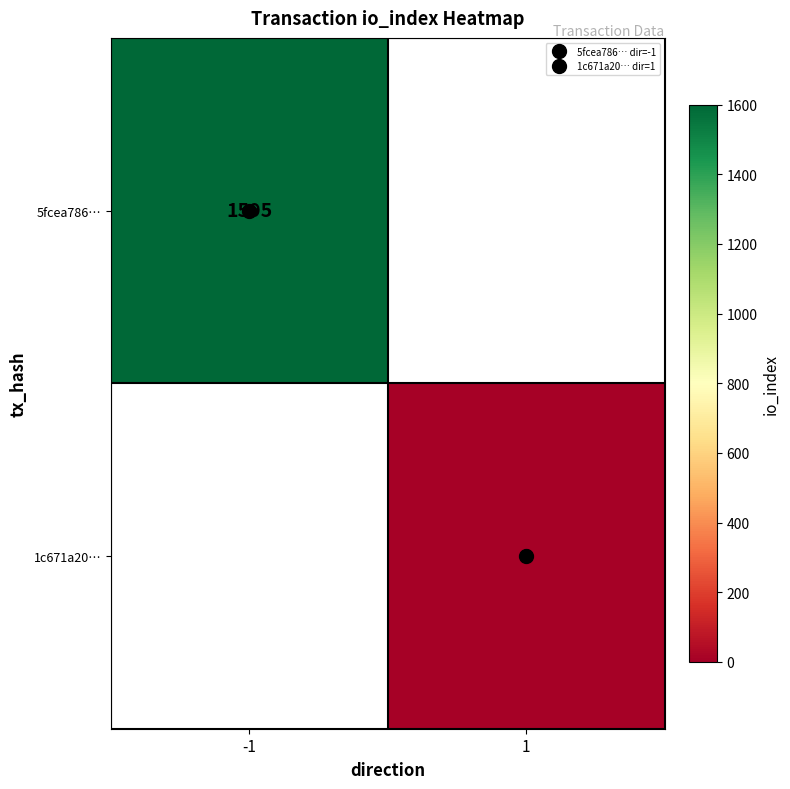

At how many categories does at least one series exceed 779?

1